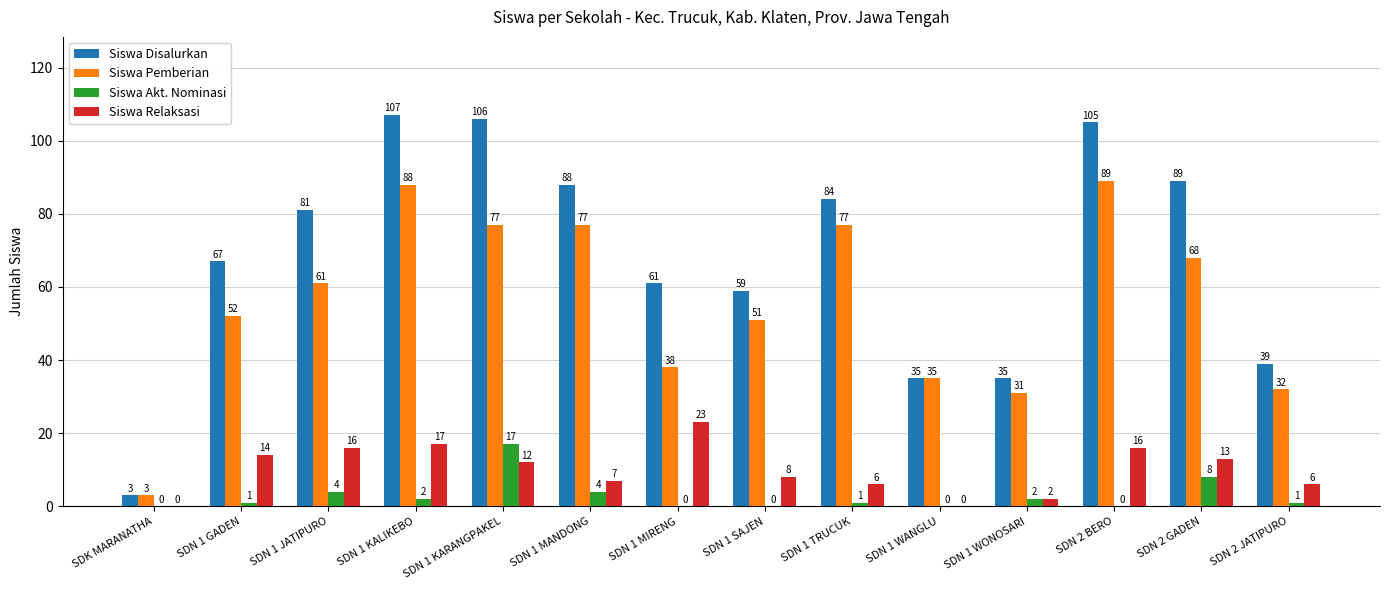

Between SDN 1 GADEN and SDN 1 JATIPURO, which series saw the biggest shift?

Siswa Disalurkan